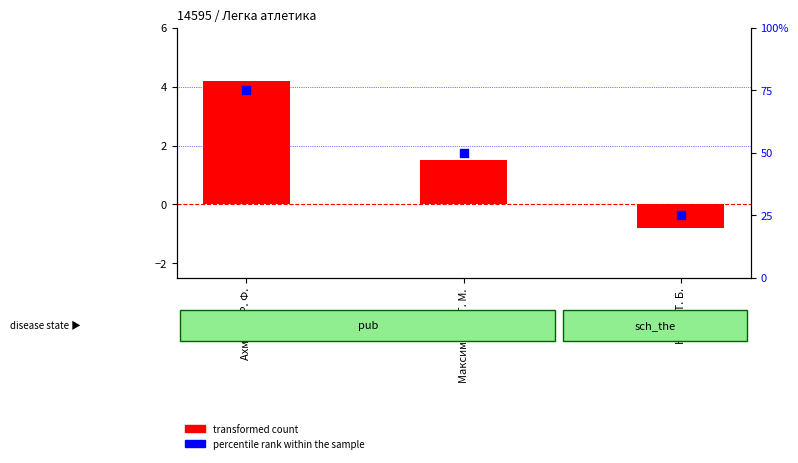

Which series contains the lowest Y value?

transformed count